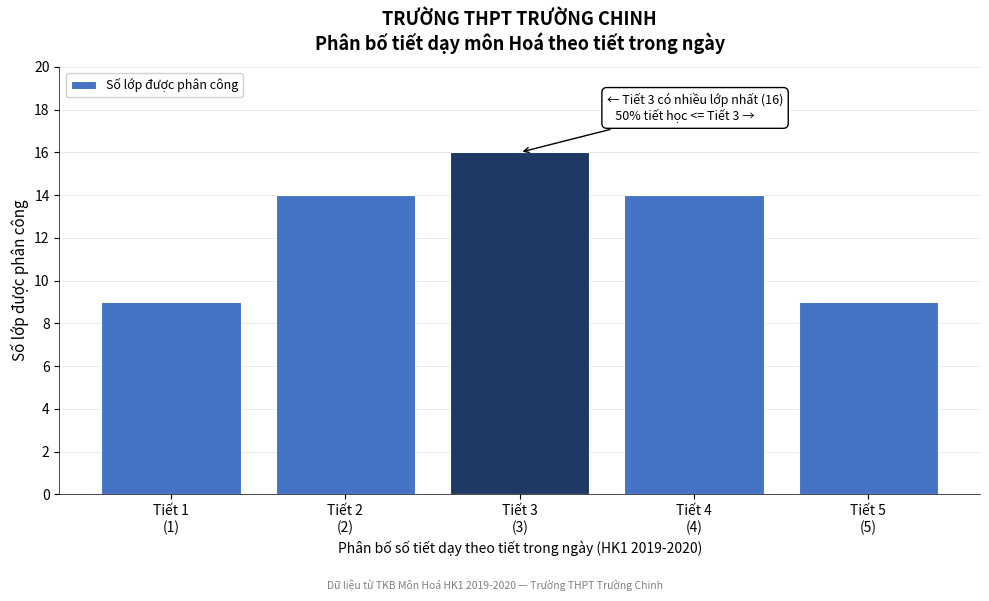

Reading left to right, what are all the values shown in this chart?

9	14	16	14	9